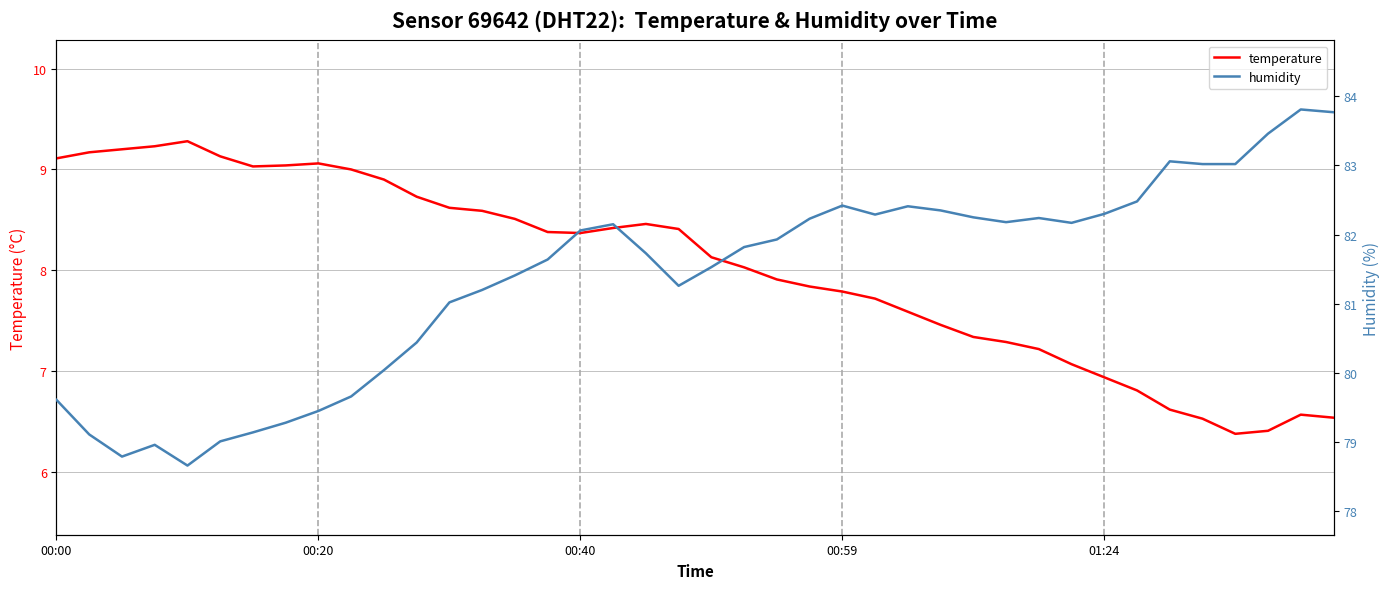

What is the sum of all temperature values?

320.8